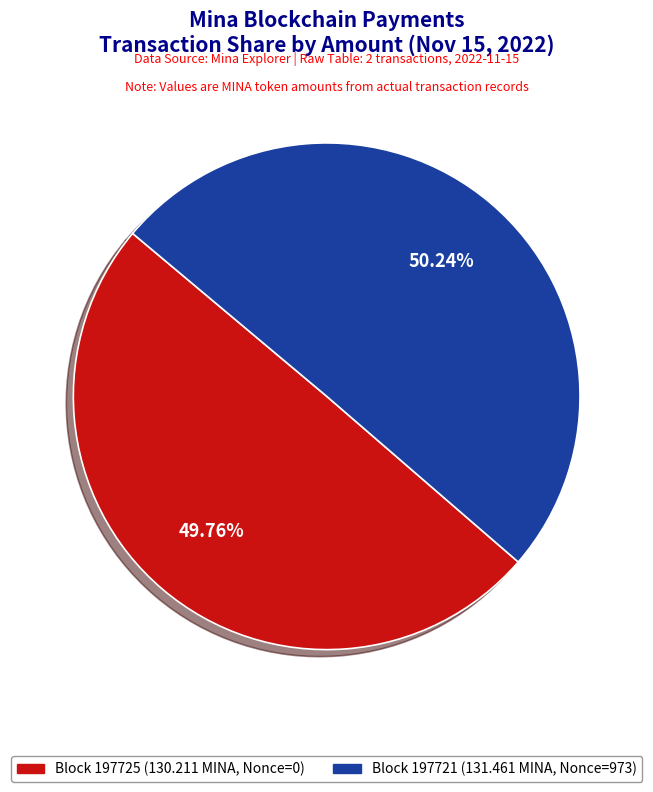

Does any single category account for the majority?

Yes